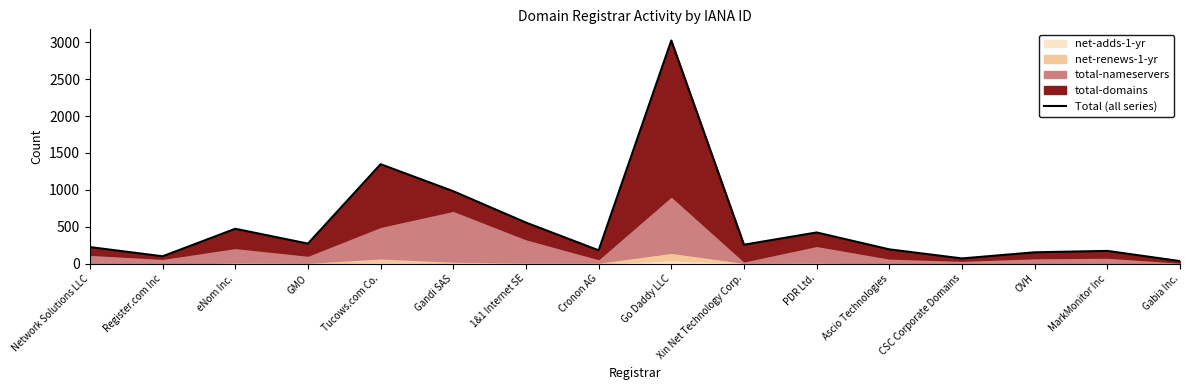

What position from the right is PDR Ltd.?

6